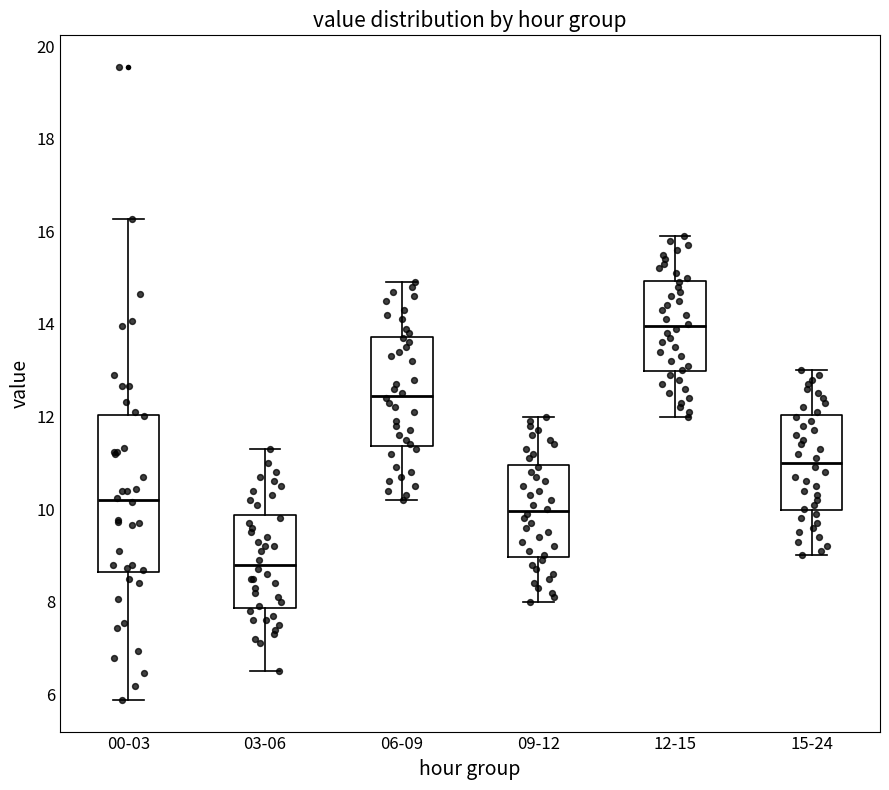

Which box is the tallest, from its lower edge to its upper edge?

00-03